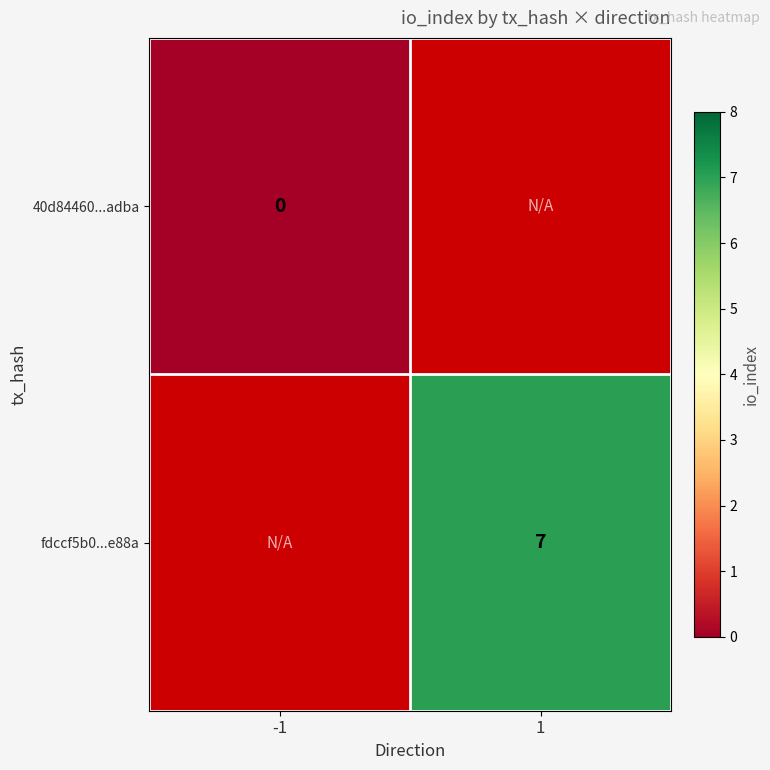

At which category does the chart reach its minimum across all series?

-1